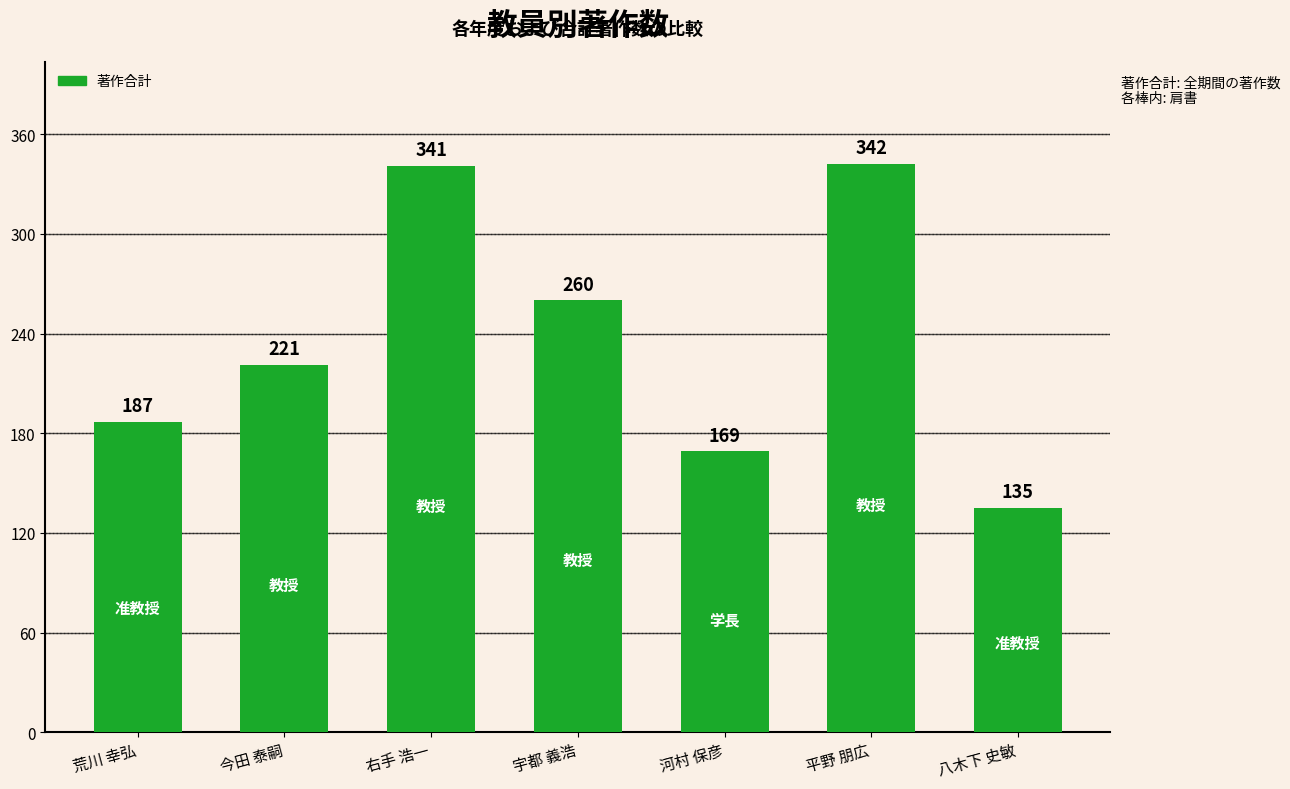

Approximately how many times larger is the value at 宇都 義浩 compared to 今田 泰嗣?

1.2